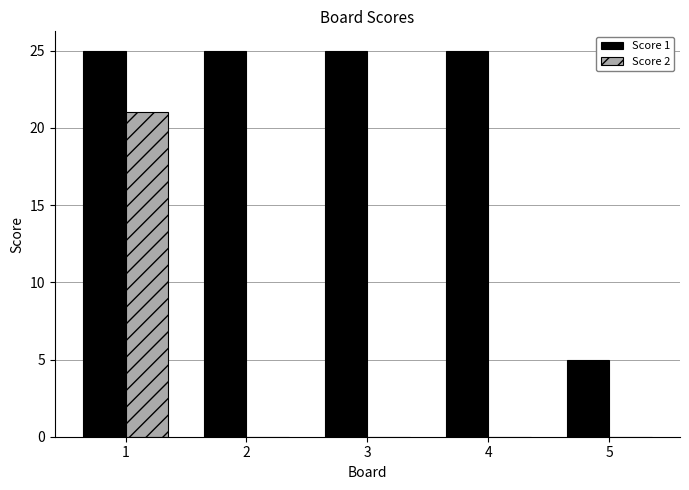

Which series has the largest range (max minus min)?

Score 2